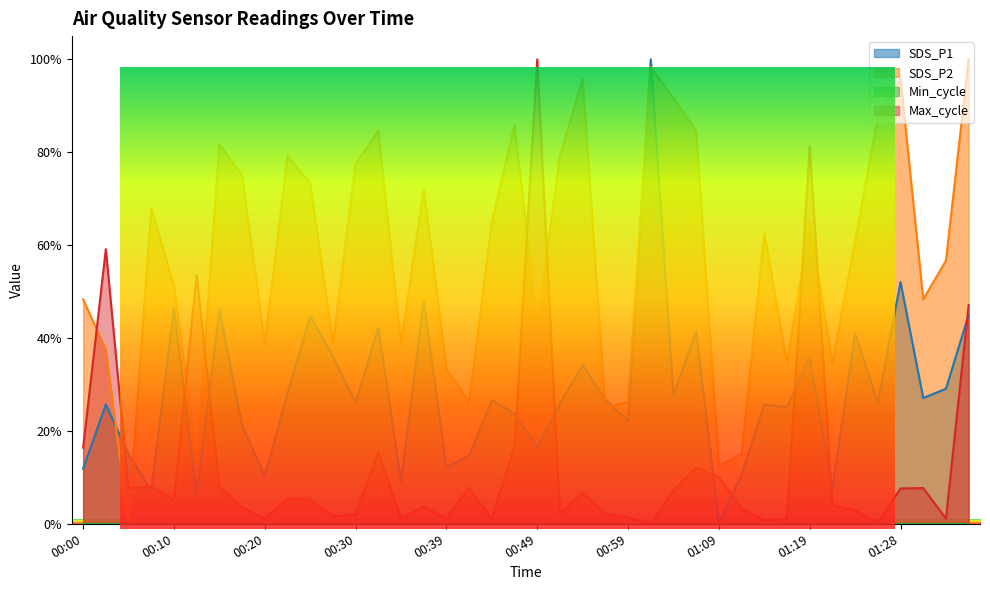

What is the total value across all series at 01:06?

138.2